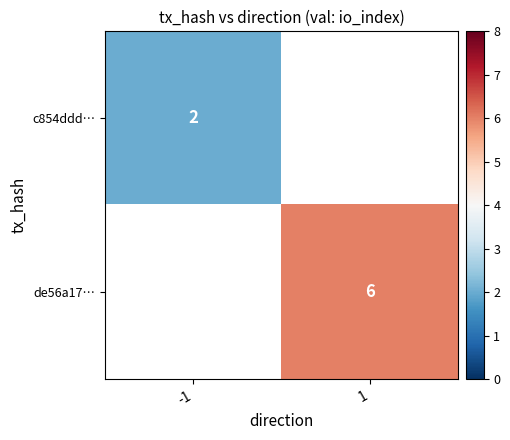

The value of de56a17… at 1 is 3. True or false?

False